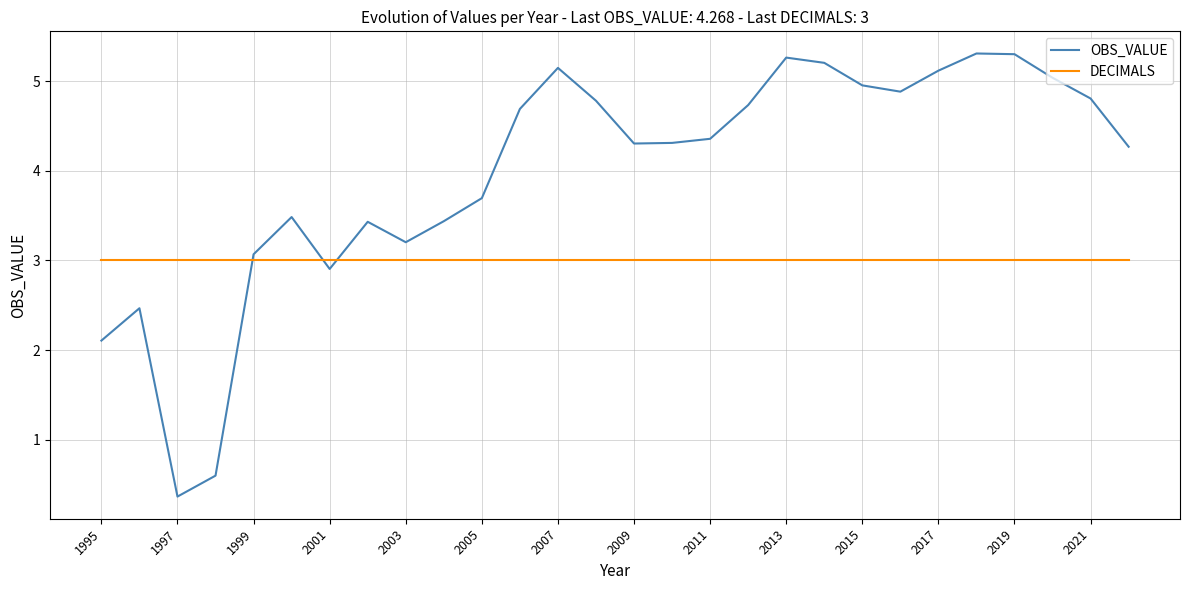

Which series has the largest range (max minus min)?

OBS_VALUE